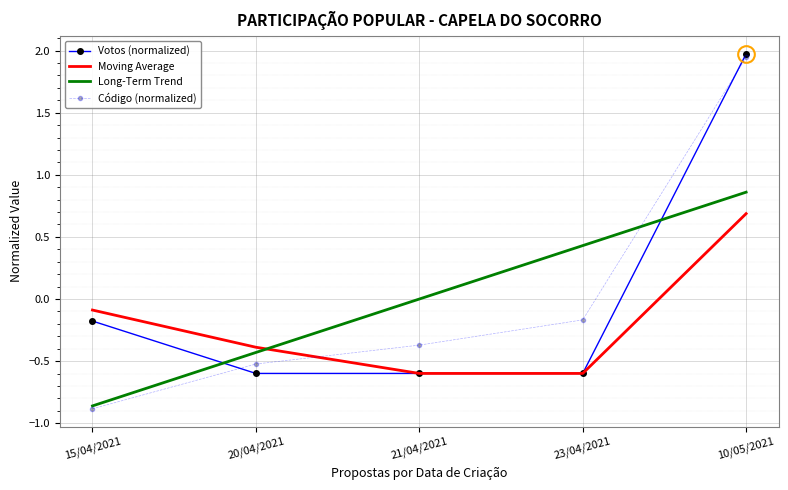

Which series has the largest range (max minus min)?

Código (normalized)